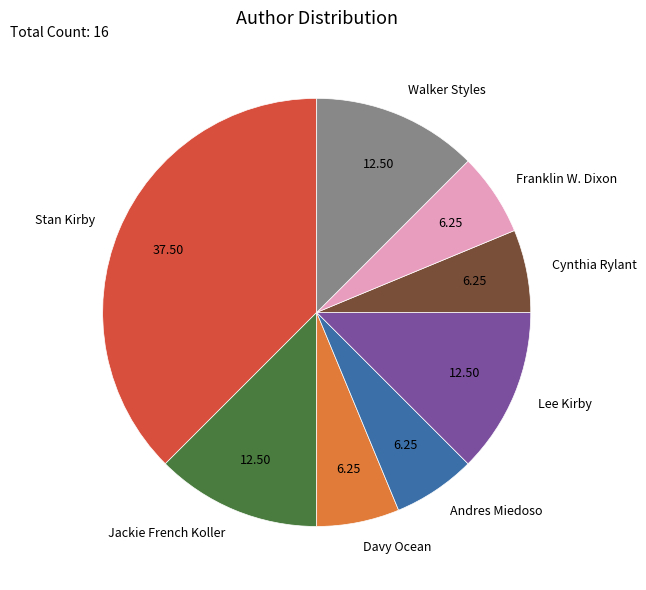

Is Cynthia Rylant the majority of the pie?

No